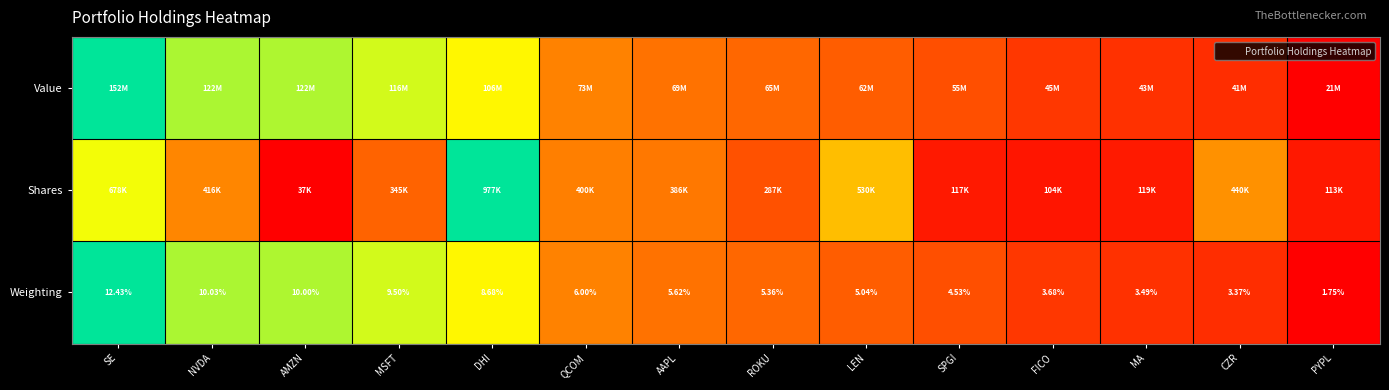

Which label corresponds to the largest value in the chart?

SE